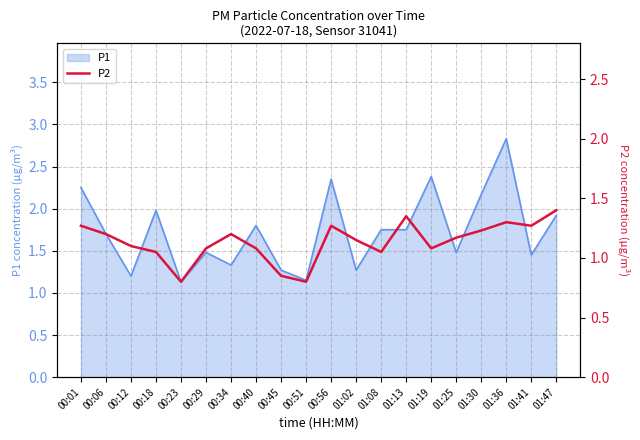

The chart shows a value of 1.6 at 01:02. True or false?

False